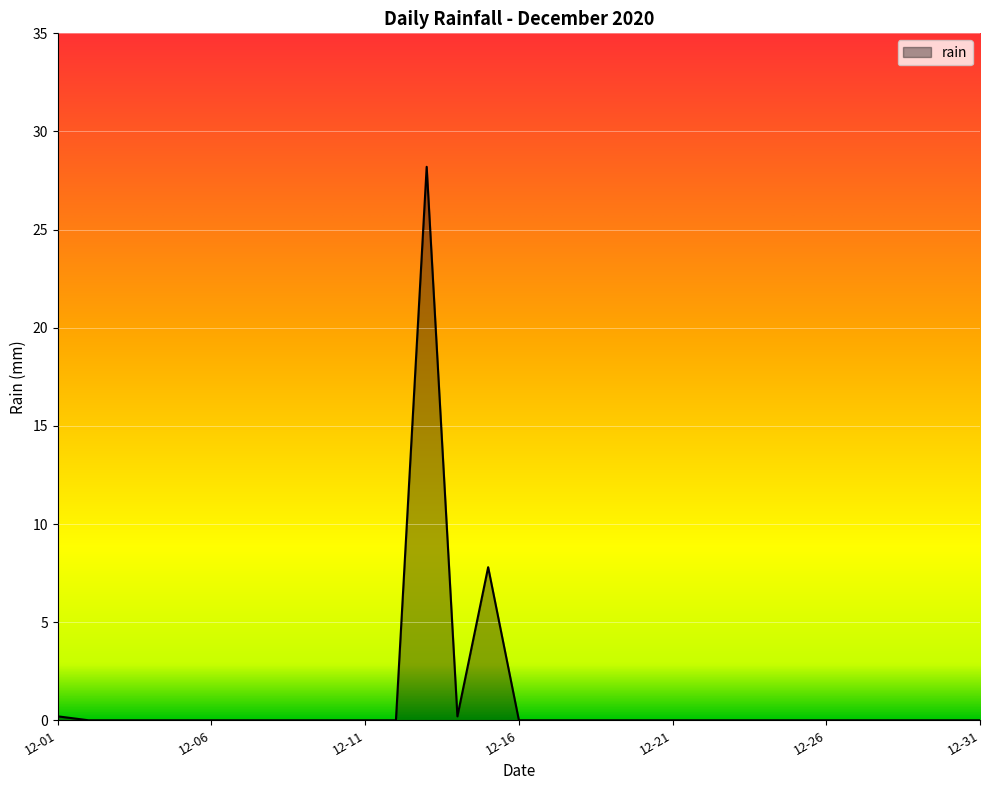

How many lines are shown in the chart?

1